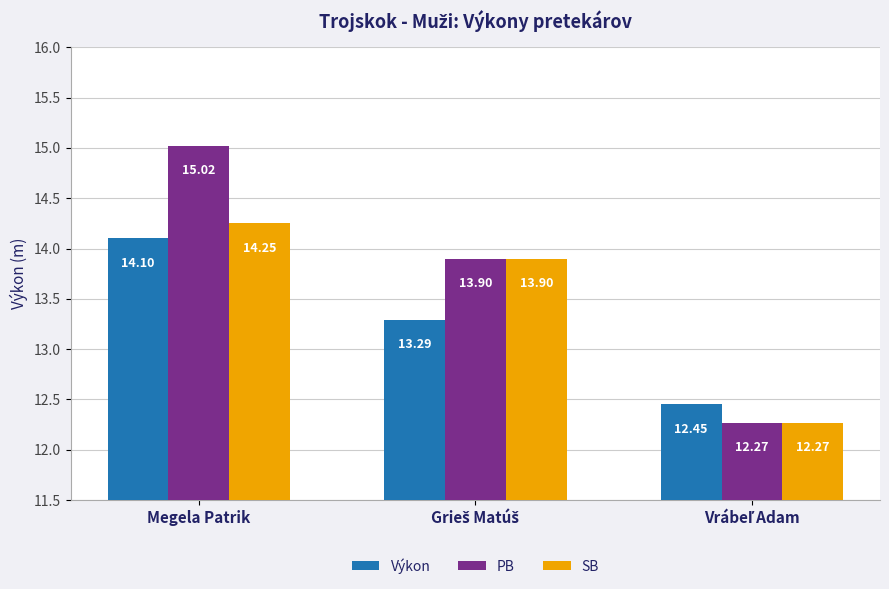

What is the sum of all Výkon values?

39.8